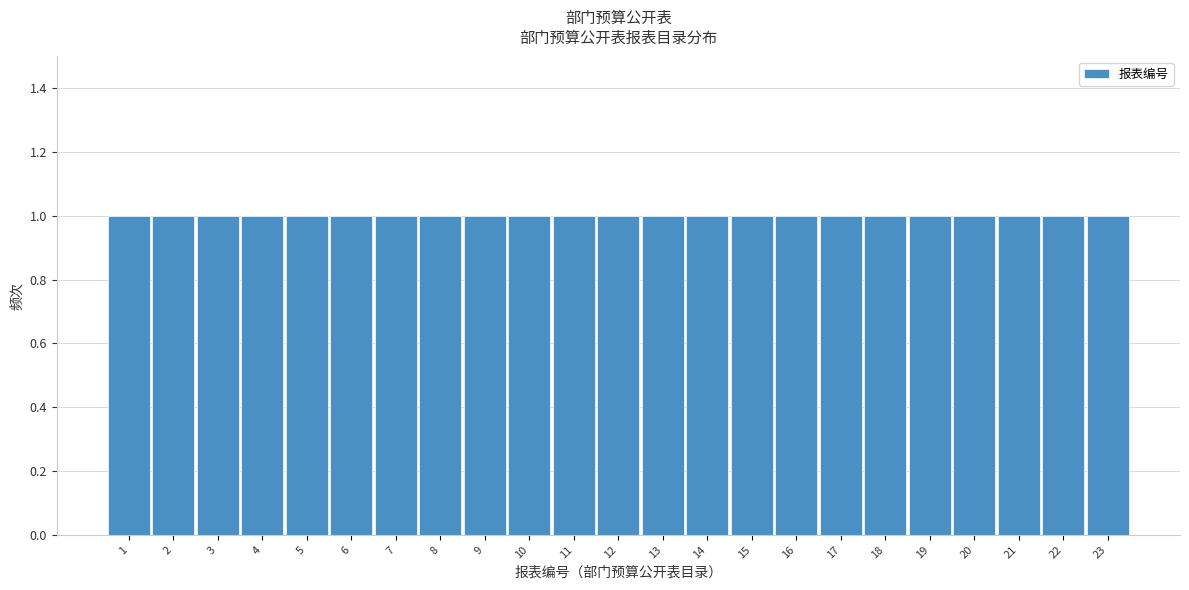

Reading left to right, list every bar in this chart as the range it spans on the x-axis followed by its height. The values are not printed on the chart, so give them approximately, as read against the axis.

0.5 to 1.5: 1
1.5 to 2.5: 1
2.5 to 3.5: 1
3.5 to 4.5: 1
4.5 to 5.5: 1
5.5 to 6.5: 1
6.5 to 7.5: 1
7.5 to 8.5: 1
8.5 to 9.5: 1
9.5 to 10.5: 1
10.5 to 11.5: 1
11.5 to 12.5: 1
12.5 to 13.5: 1
13.5 to 14.5: 1
14.5 to 15.5: 1
15.5 to 16.5: 1
16.5 to 17.5: 1
17.5 to 18.5: 1
18.5 to 19.5: 1
19.5 to 20.5: 1
20.5 to 21.5: 1
21.5 to 22.5: 1
22.5 to 23.5: 1